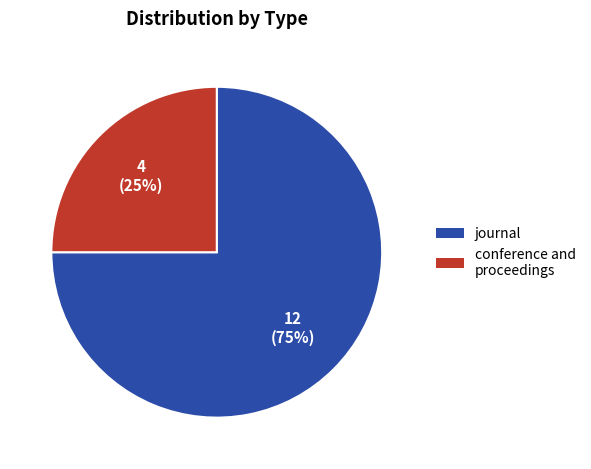

Between conference and proceedings and journal, which is larger?

journal